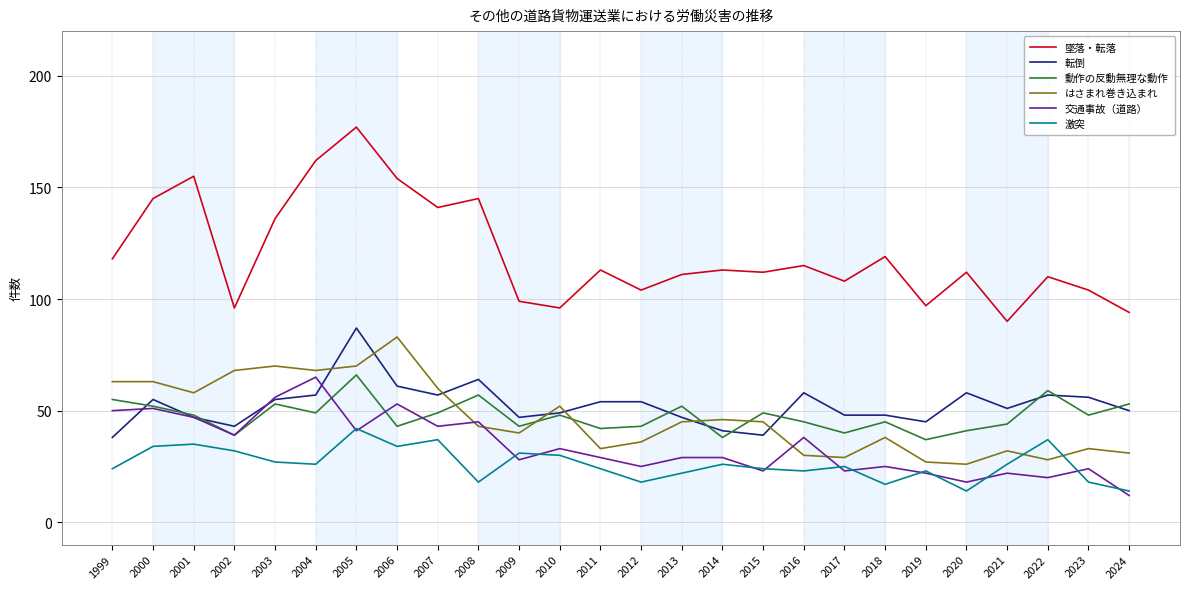

What is the approximate value of はさまれ巻き込まれ at 2013?

45